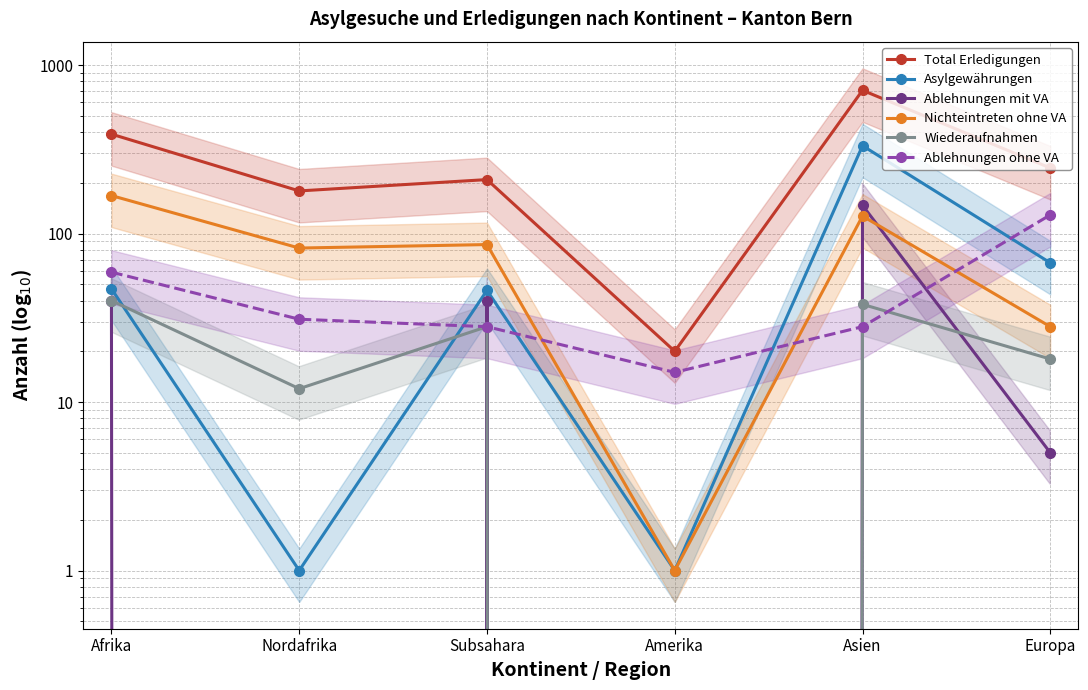

Where is the first local maximum for Nichteintreten ohne VA?

Subsahara